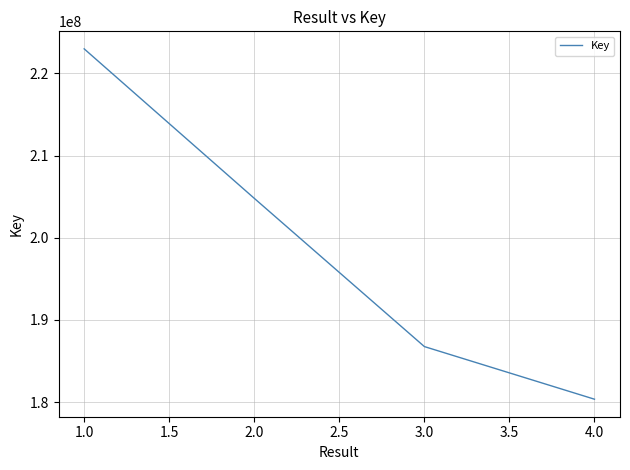

Where does the data first go above 204798755?

1.0